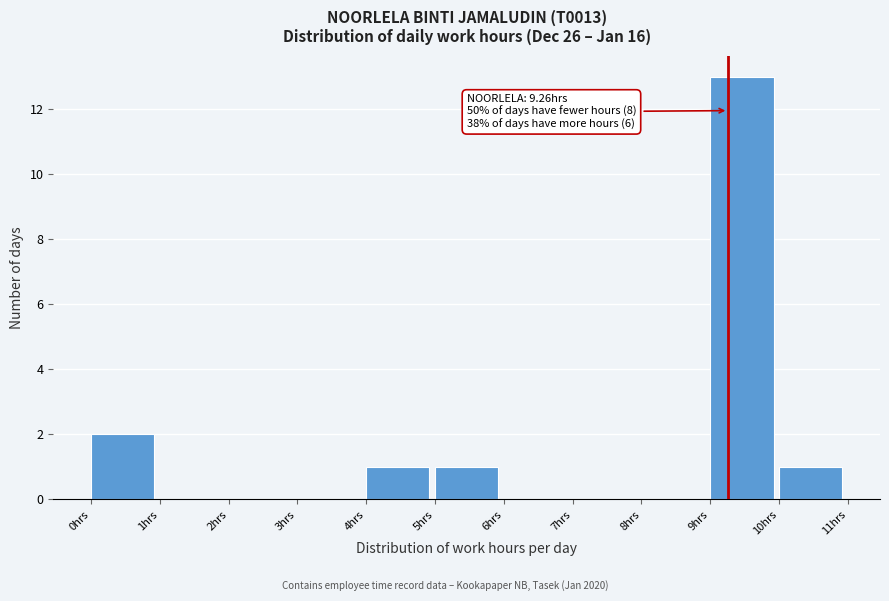

Over which range of the x-axis is the bar tallest?

9 to 10